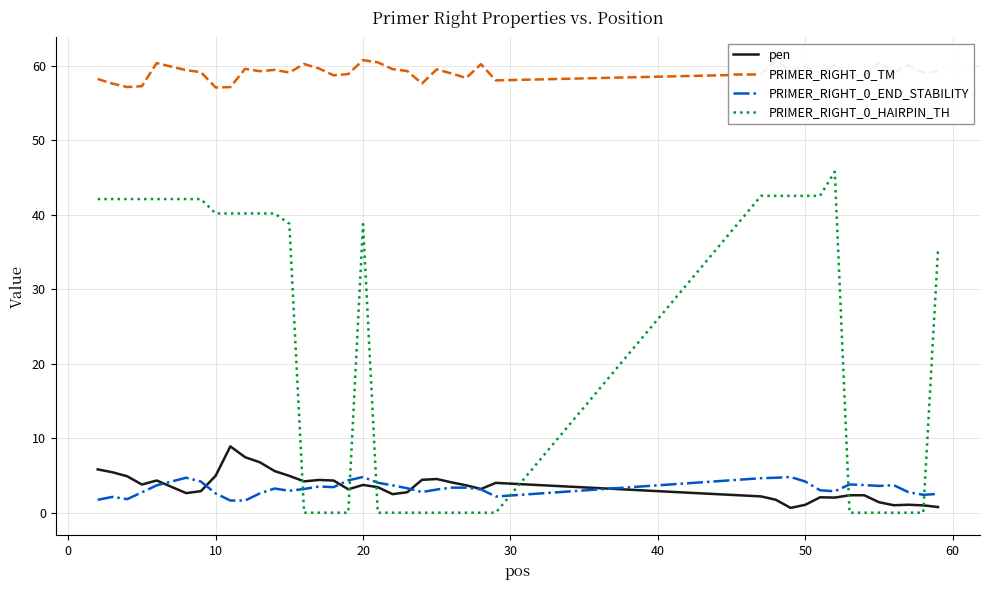

In pen, how many points are lower than both neighbors (excluding endpoints)?

9